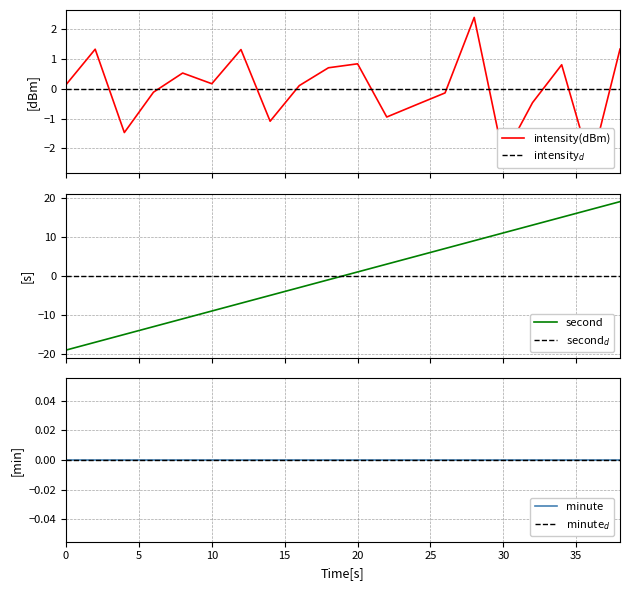

What is the lowest value of the second series?

-19